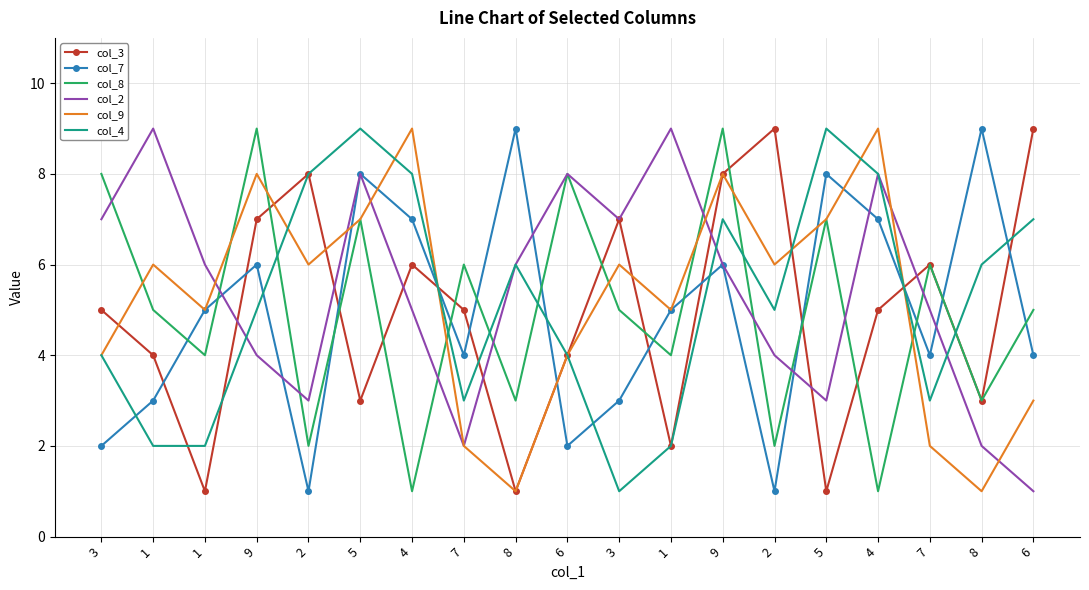

At how many categories does at least one series exceed 6?

16